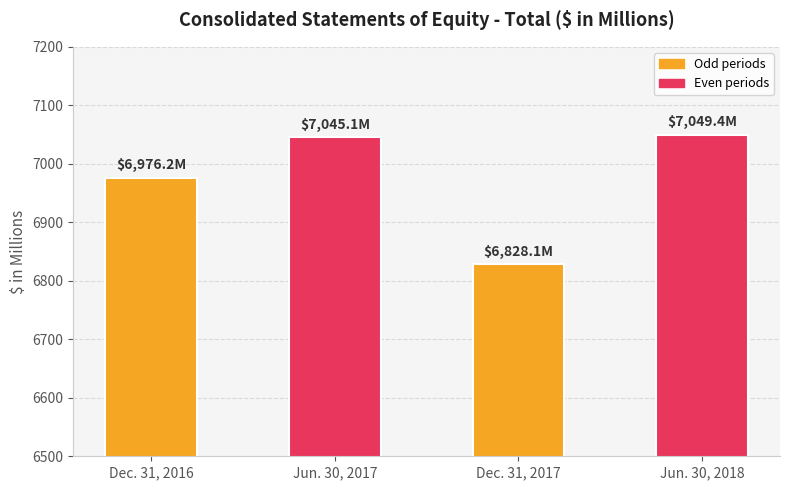

Reading left to right, transcribe all the data shown in this chart.

Dec. 31, 2016=6976.2	Jun. 30, 2017=7045.1	Dec. 31, 2017=6828.1	Jun. 30, 2018=7049.4